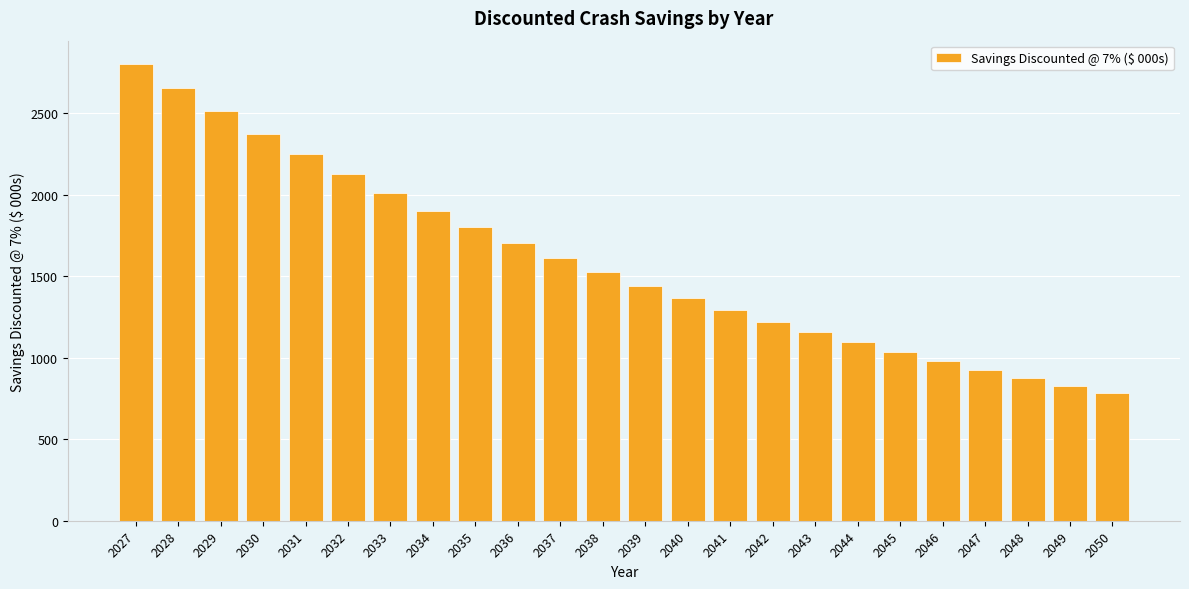

List the labels in order of value, smallest first.

2050, 2049, 2048, 2047, 2046, 2045, 2044, 2043, 2042, 2041, 2040, 2039, 2038, 2037, 2036, 2035, 2034, 2033, 2032, 2031, 2030, 2029, 2028, 2027